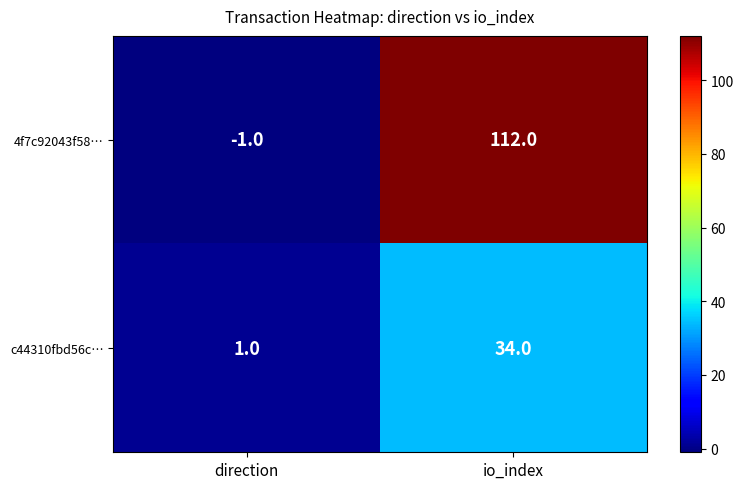

What is the sum of the 4f7c92043f58… values at io_index and direction?

111